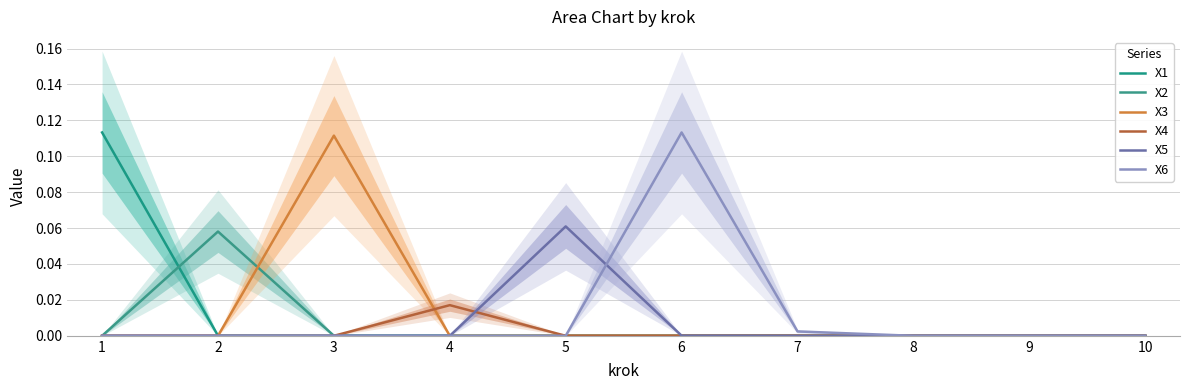

At which label is X4 closest to 0?

1